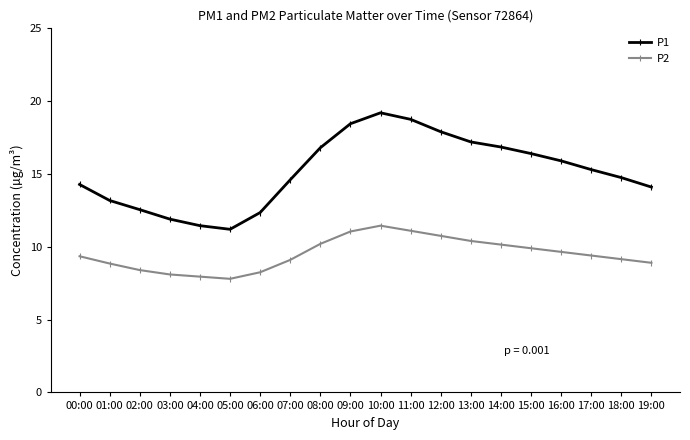

True or false: P1 has a value of 14.3 at 00:00.

True